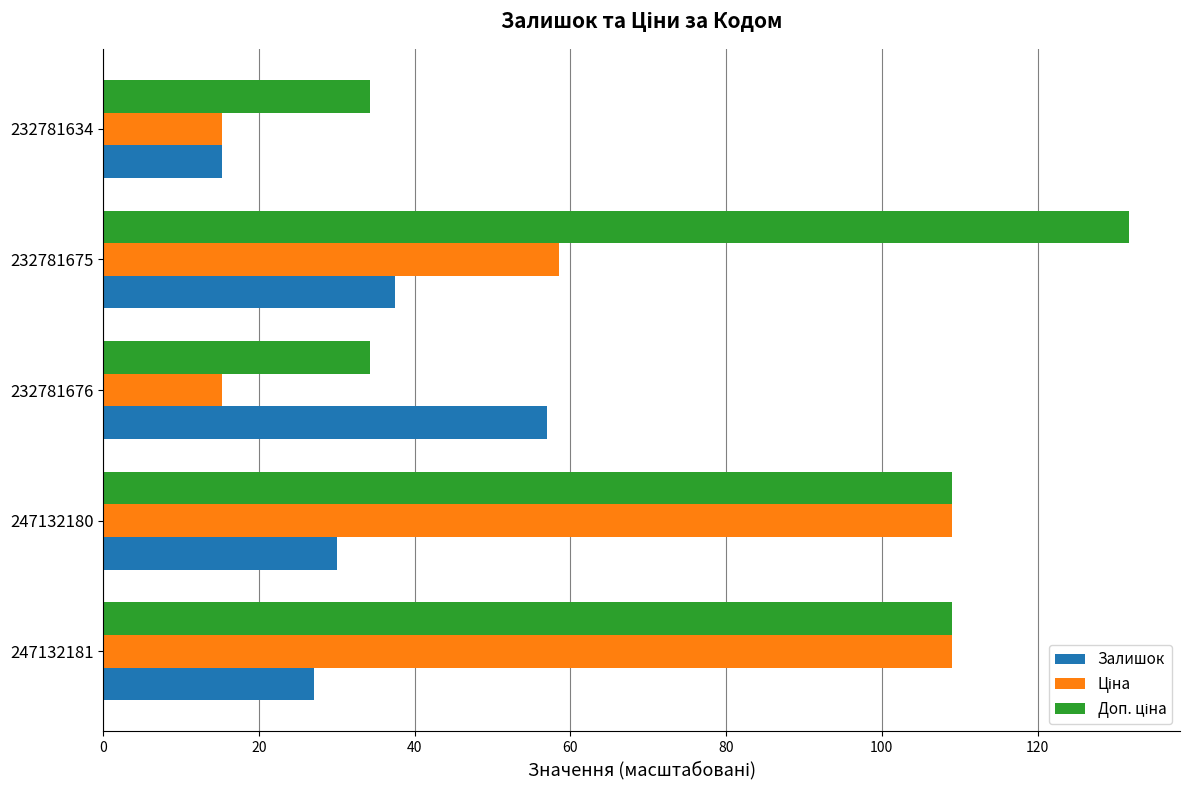

At how many categories does at least one series exceed 78?

3